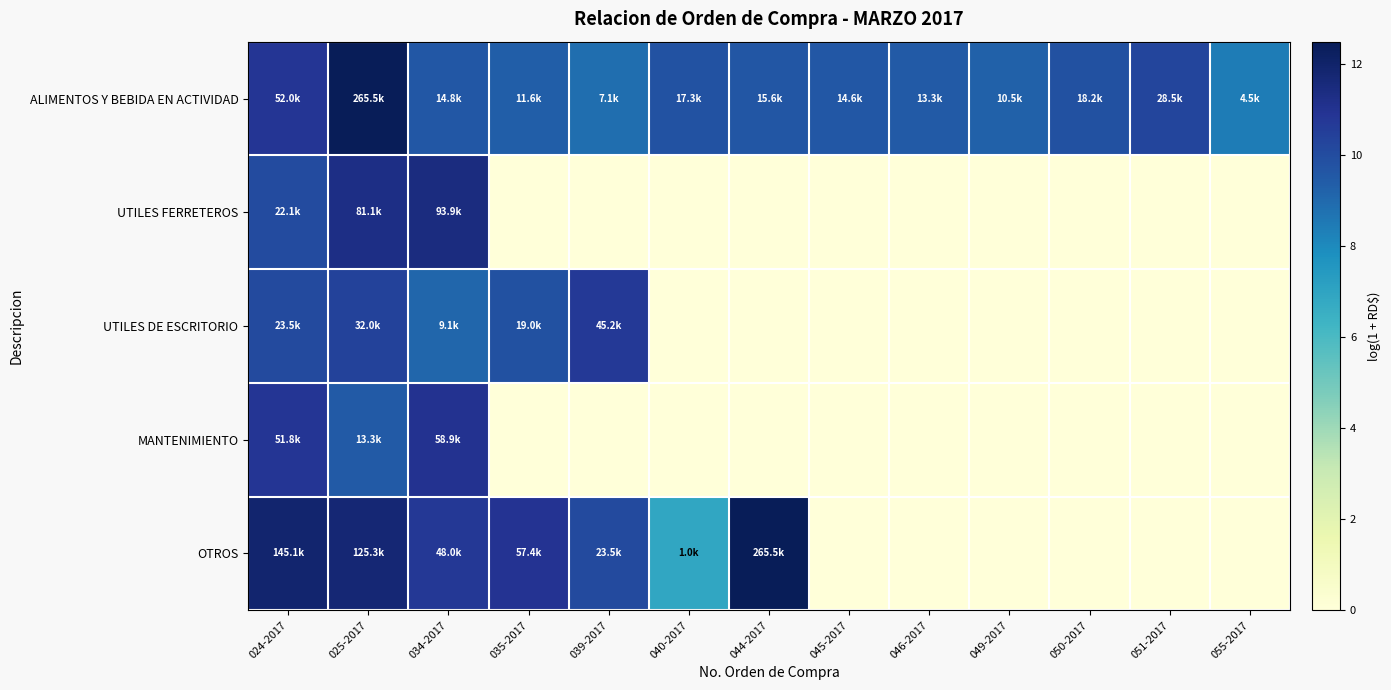

What is the greatest value displayed?

12.5